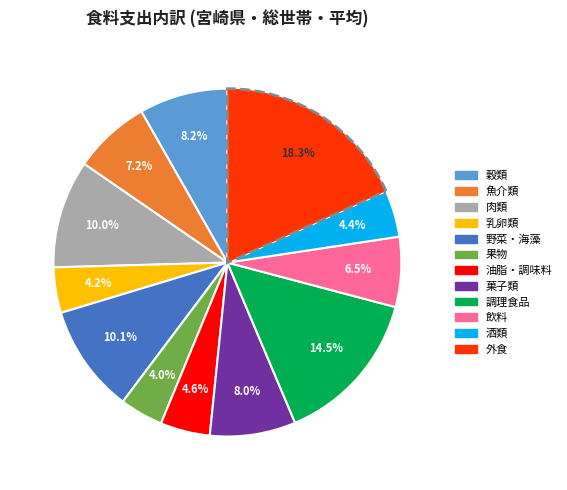

Approximately how many times larger is the value at 穀類 compared to 菓子類?

1.0